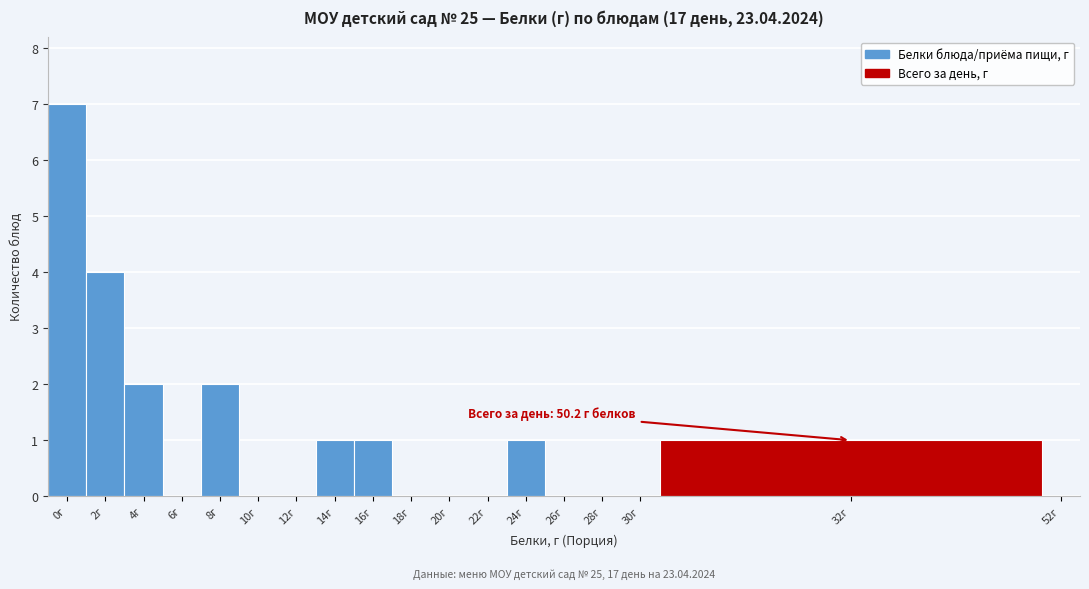

Reading left to right, transcribe all the data shown in this chart.

0г=7	2г=4	4г=2	6г=0	8г=2	10г=0	12г=0	14г=1	16г=1	18г=0	20г=0	22г=0	24г=1	26г=0	28г=0	30г=0	32г=1	52г=0